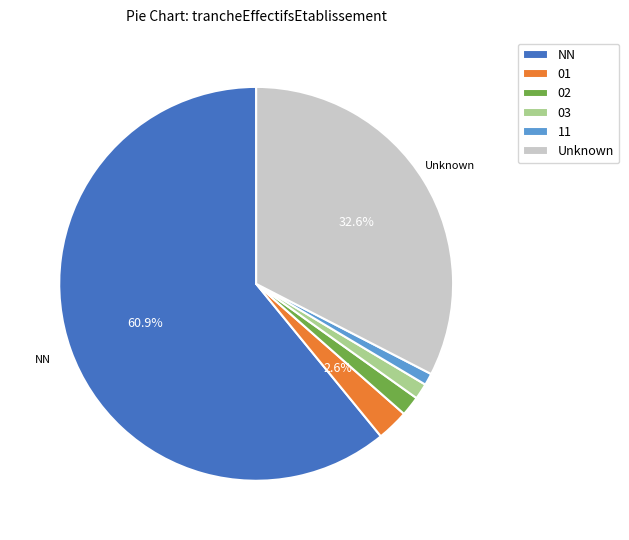

Which has a higher value, 02 or NN?

NN